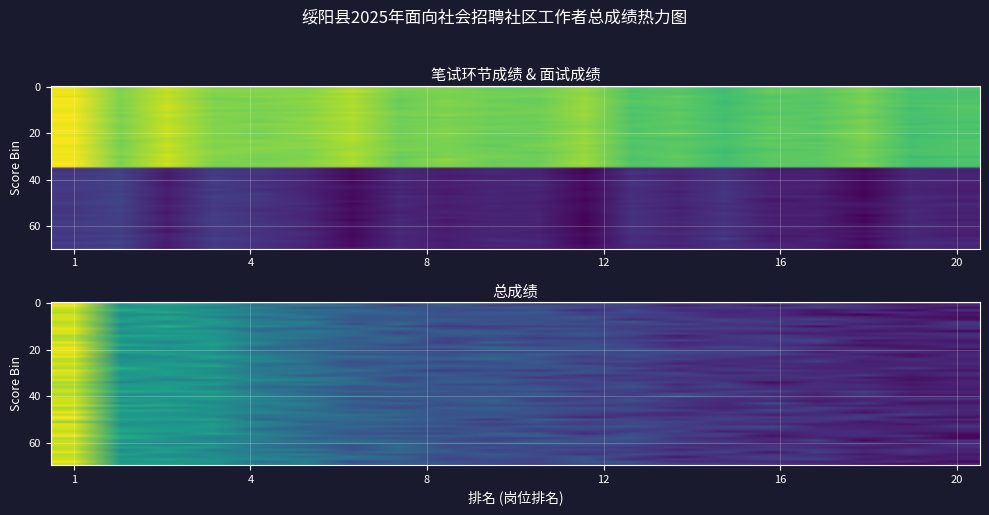

Which series has the largest range (max minus min)?

笔试环节成绩